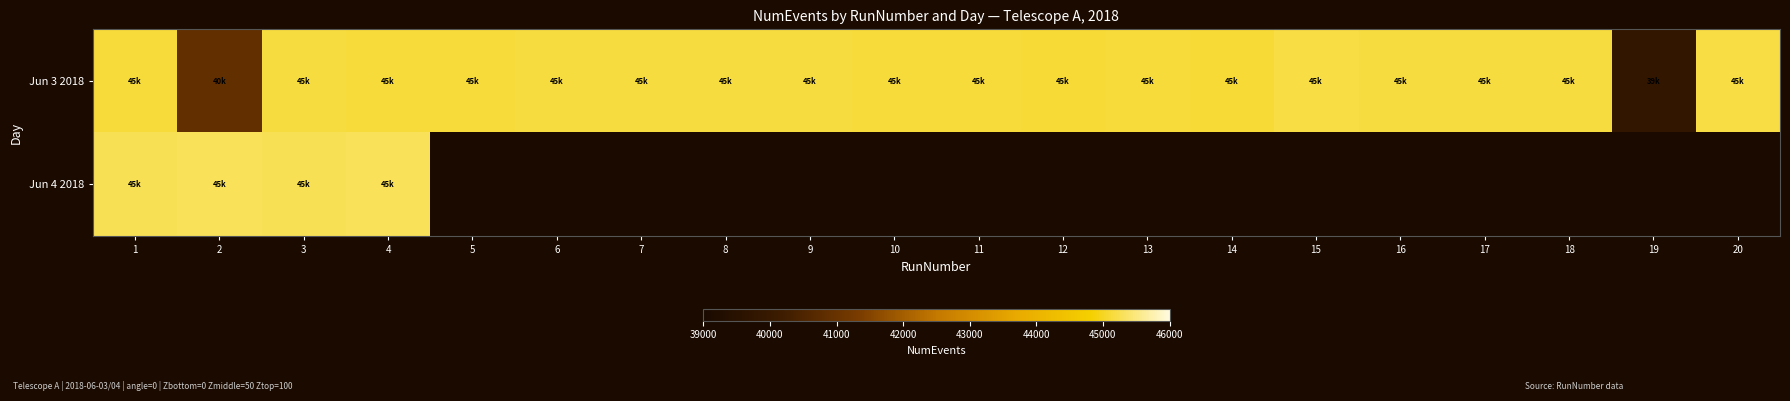

At which category is the sum across all series the highest?

4